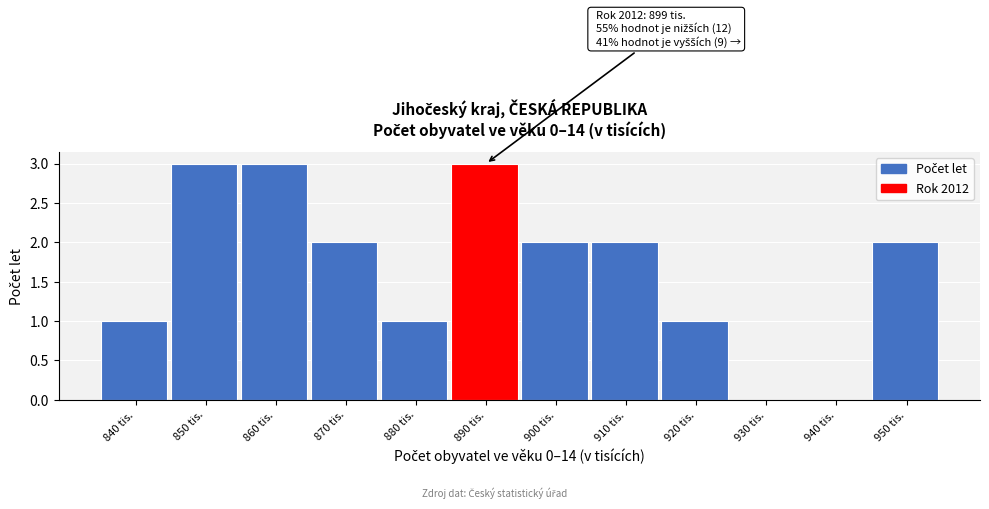

Reading right to left, what are all the values shown in this chart?

950 tis.=2	940 tis.=0	930 tis.=0	920 tis.=1	910 tis.=2	900 tis.=2	890 tis.=3	880 tis.=1	870 tis.=2	860 tis.=3	850 tis.=3	840 tis.=1